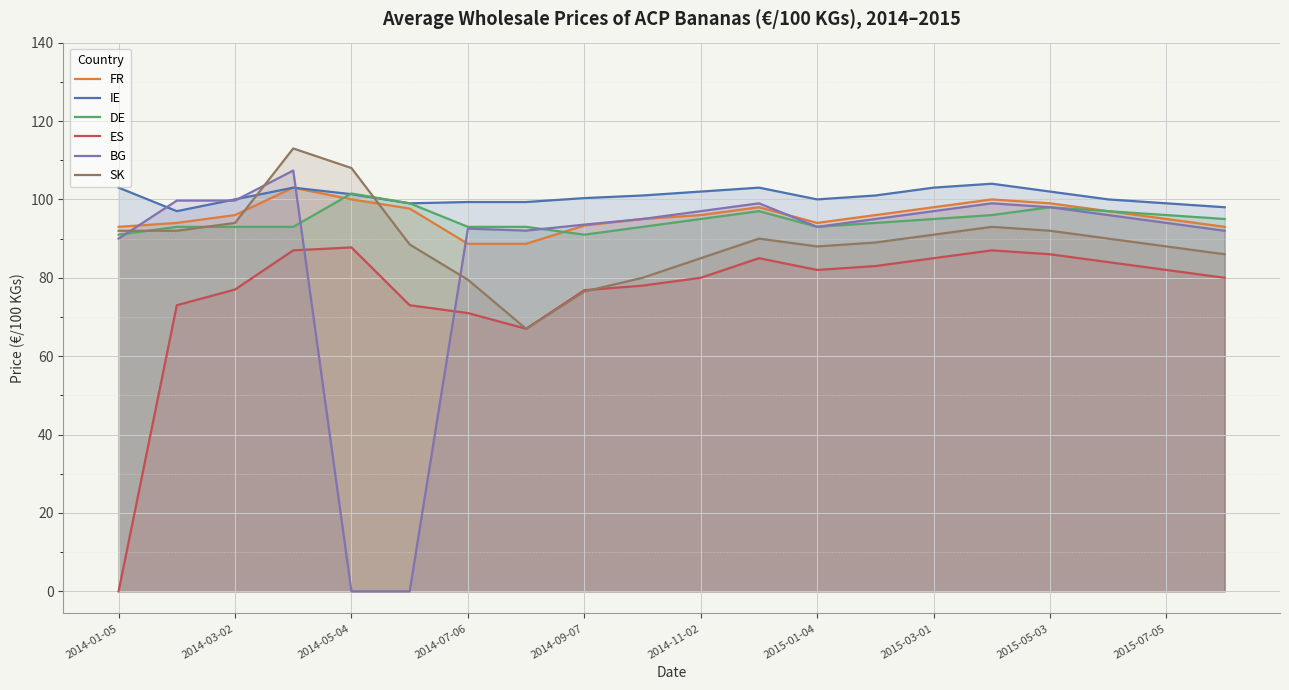

The value of SK at 2014-07-06 is 122.8. True or false?

False